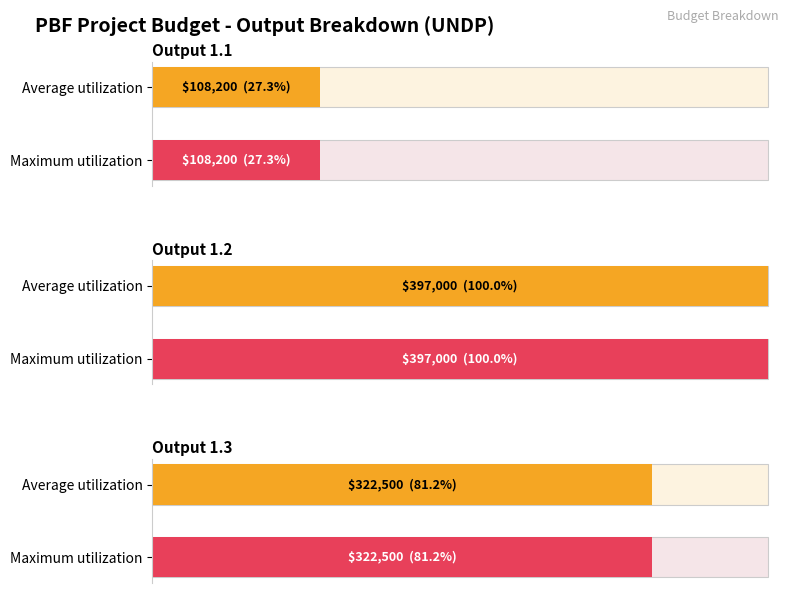

What is the maximum value for Total (Output)?

397000